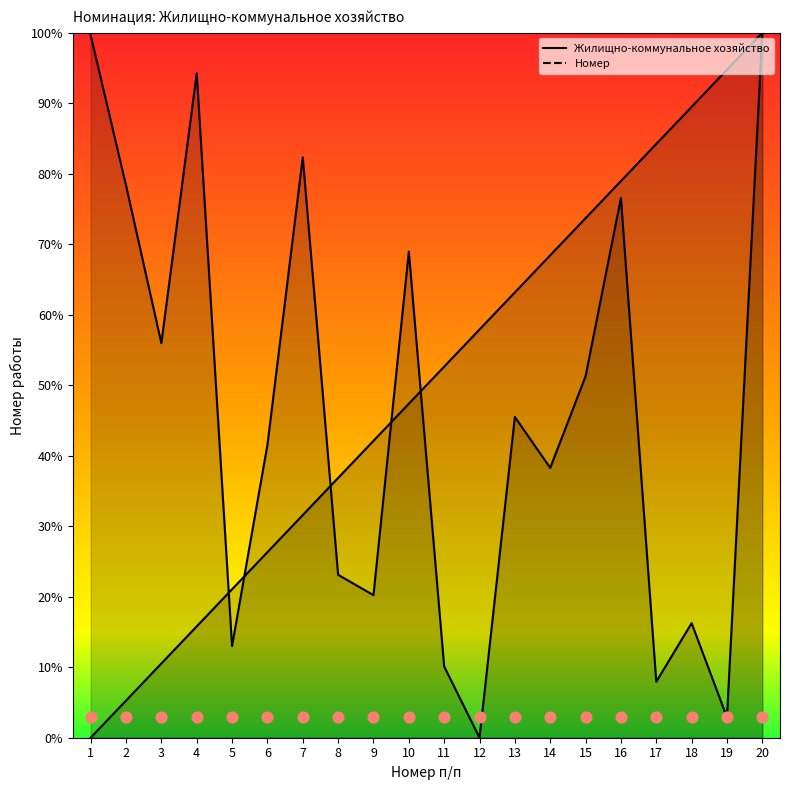

Which series reaches the minimum Y coordinate?

Жилищно-коммунальное хозяйство